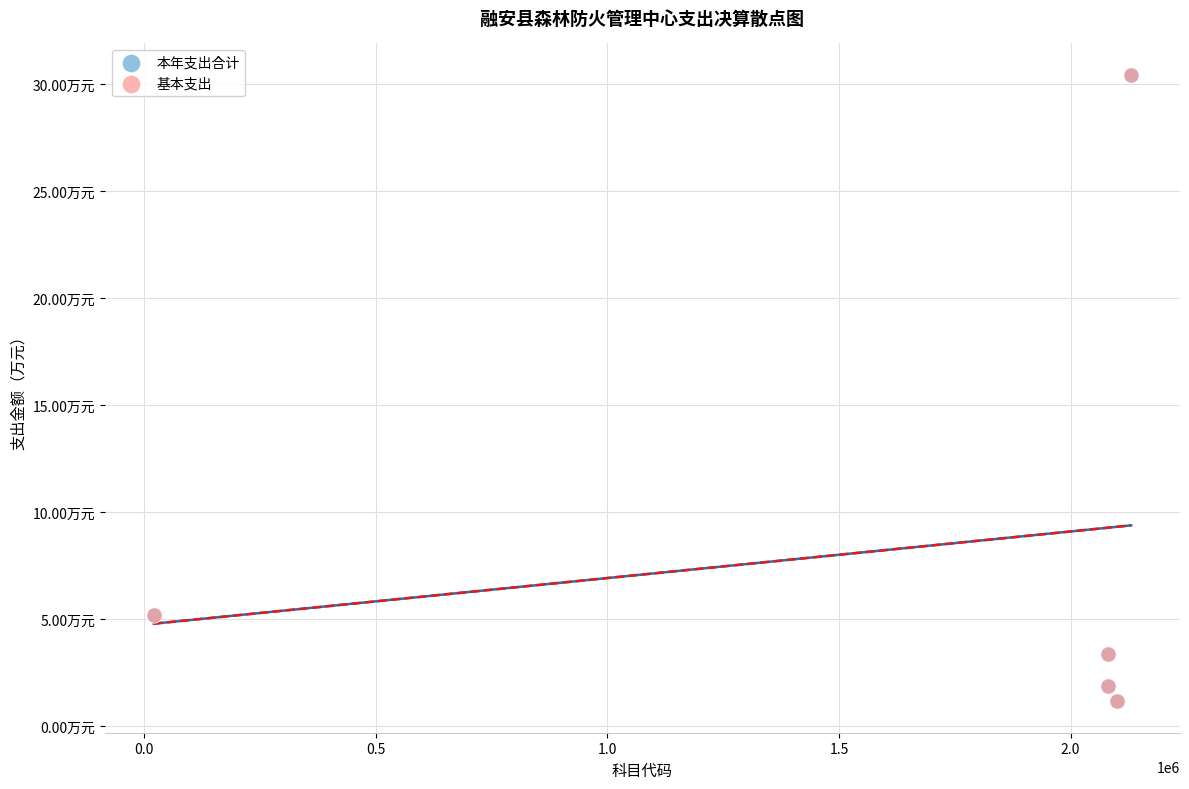

What are all the series names shown in the legend?

本年支出合计, 基本支出